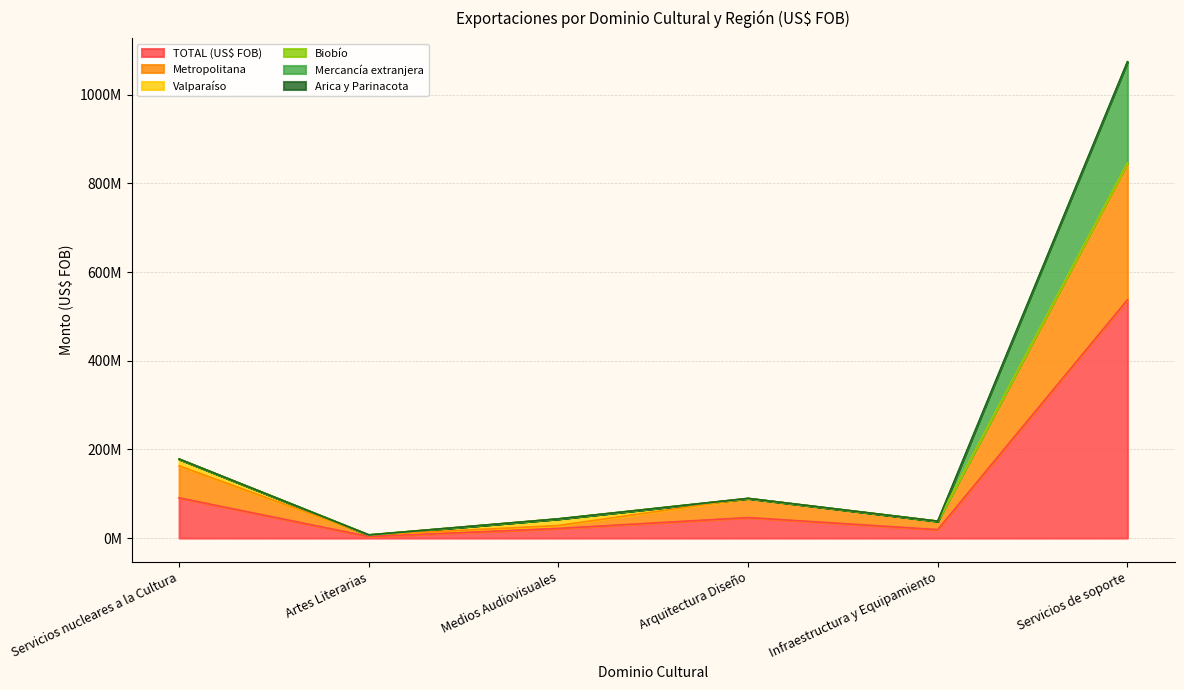

How many data points in Metropolitana are less than 89318772?

3